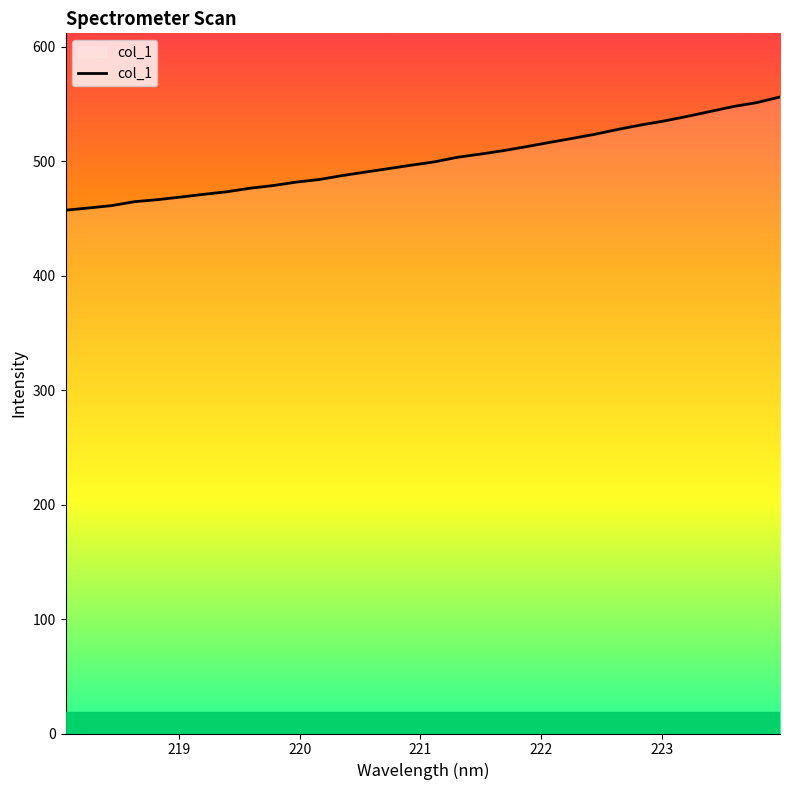

What is the average value?

501.2